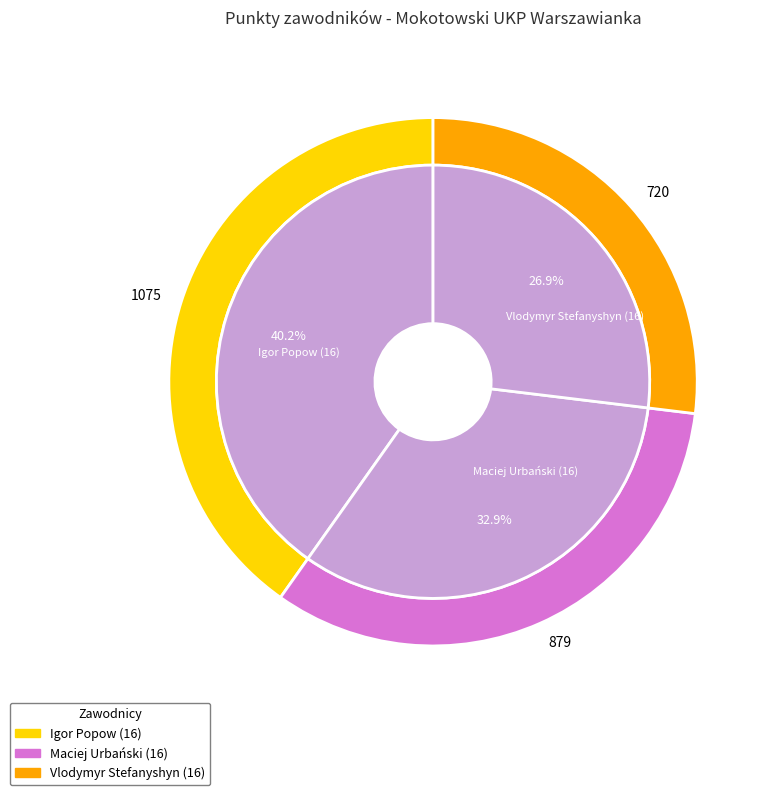

Is there any slice that represents more than half of the pie?

No